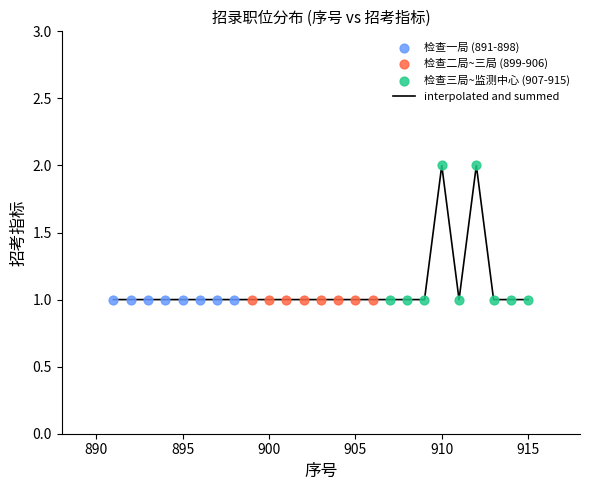

Is this an area chart (filled region under the line)?

No